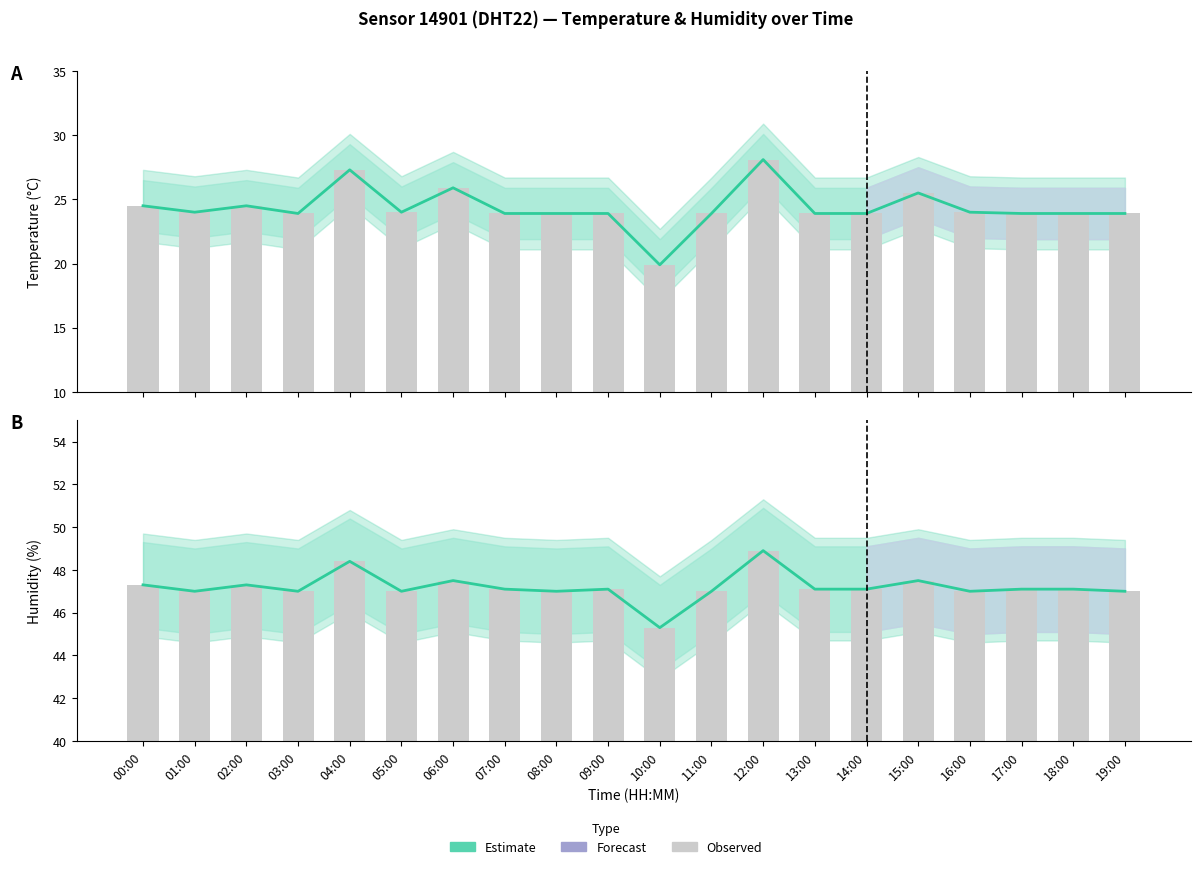

The Estimate (humidity) series shows 45.3 at 10:00. True or false?

True